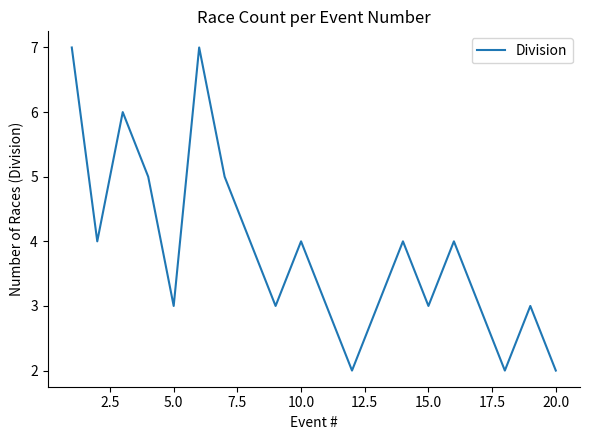

How many lines are shown in the chart?

1